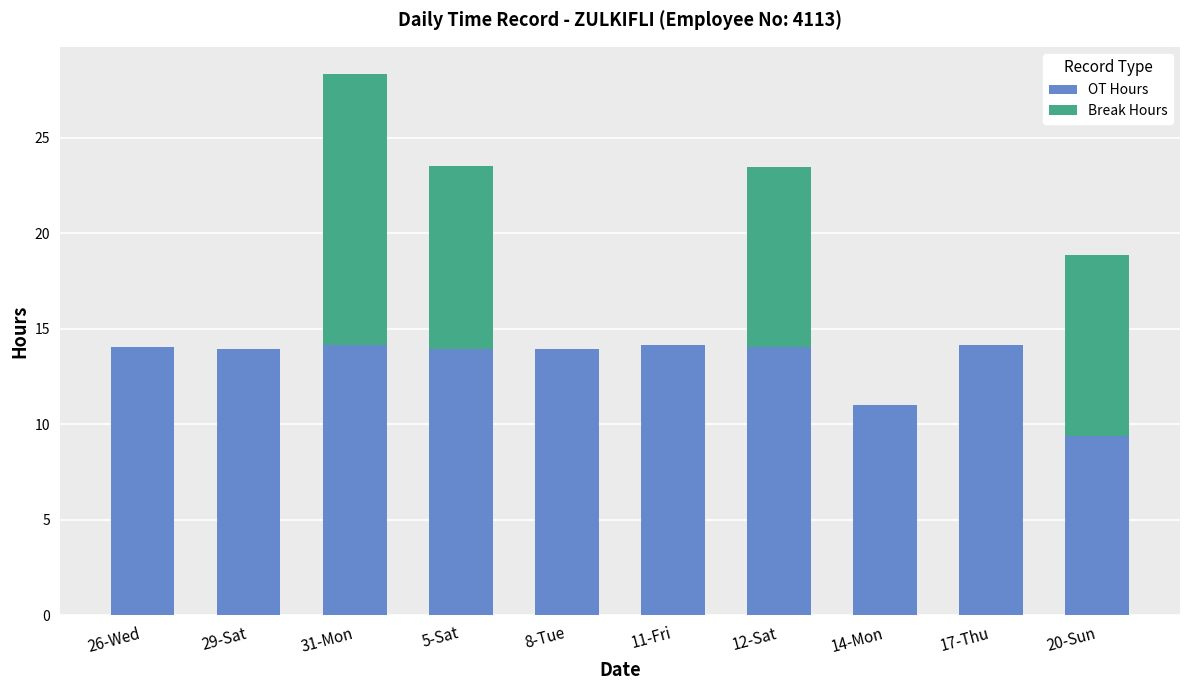

The value of OT Hours at 20-Sun is 3.8. True or false?

False